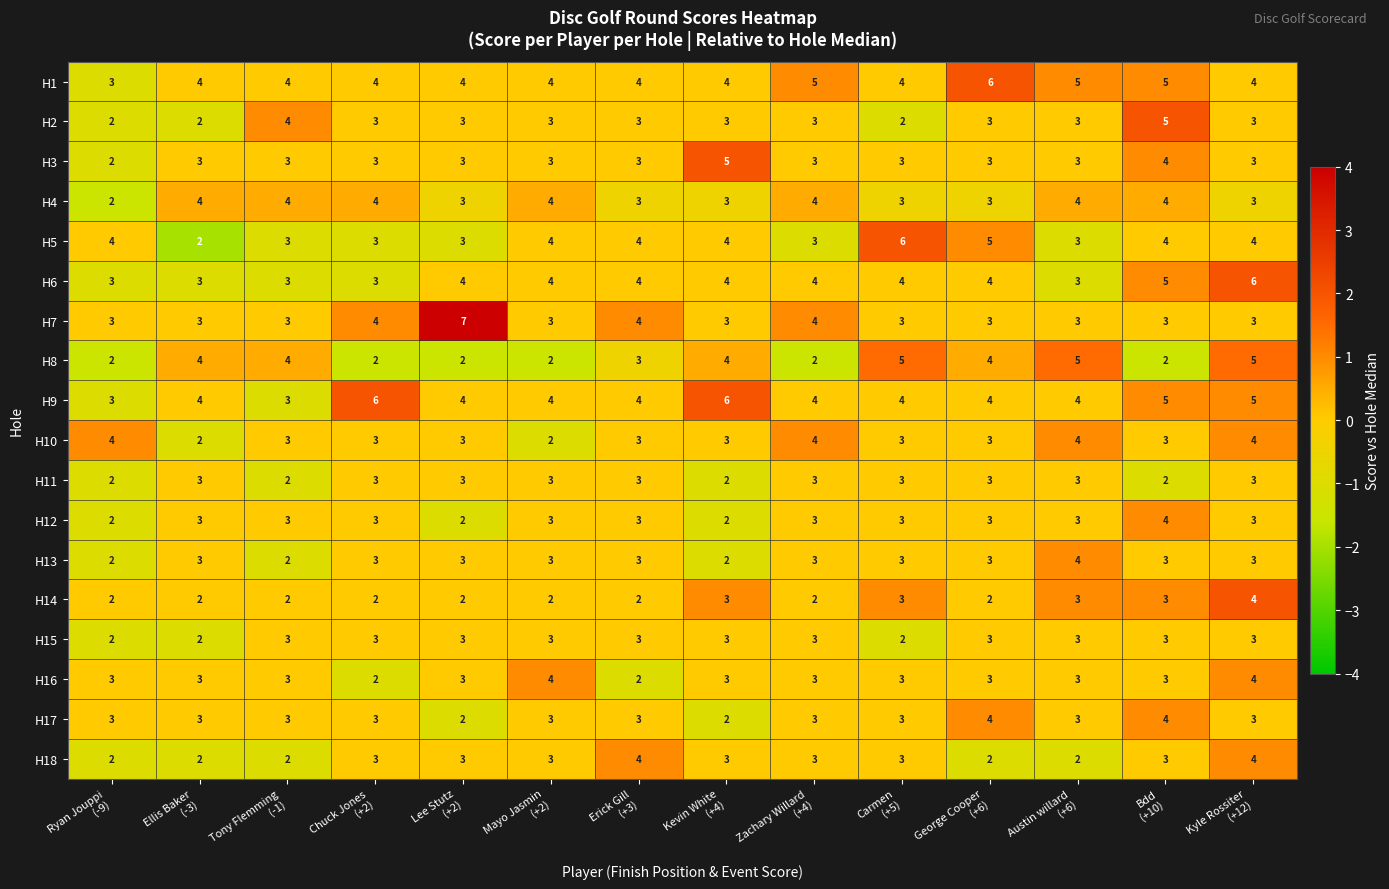

What is the sum of all H18 values?

39